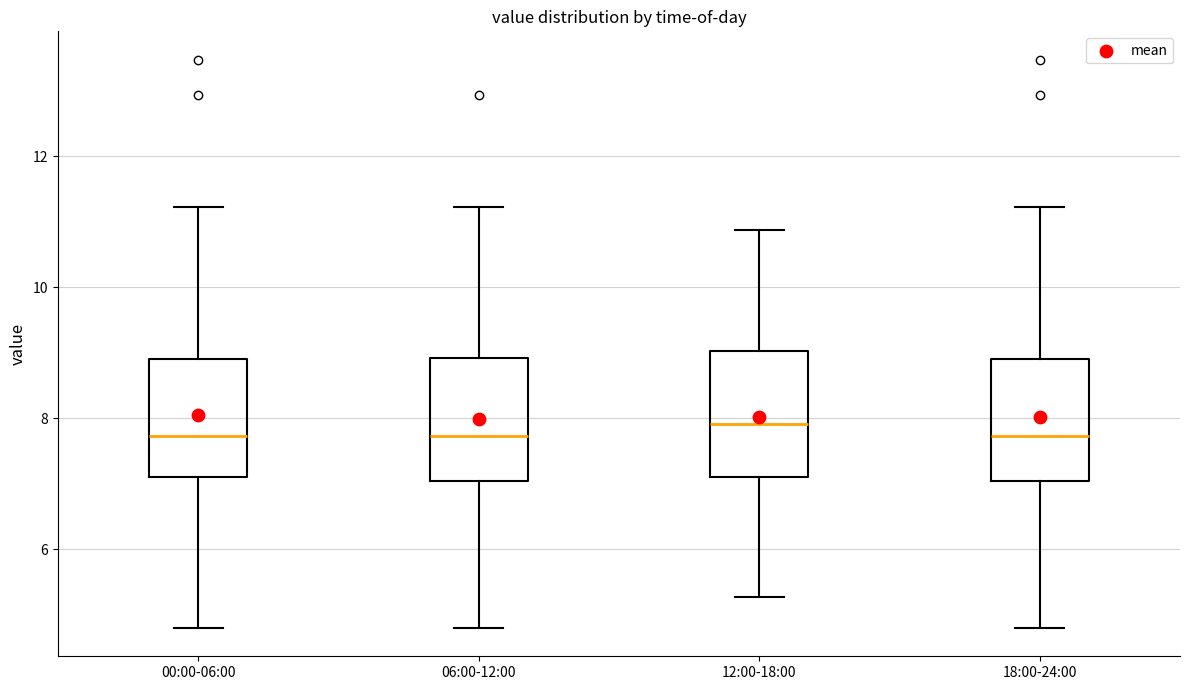

Reading left to right, transcribe this box plot: for each box, give where its median line is, the range the box spans, and where its two whiskers end, as read against the y-axis. The values are not printed on the chart, so give them approximately, as read against the axis.

00:00-06:00: median 7.8, box 7.2 to 9.0, whiskers 4.8 to 11.2
06:00-12:00: median 7.8, box 7.0 to 9.0, whiskers 4.8 to 11.2
12:00-18:00: median 8.0, box 7.2 to 9.0, whiskers 5.2 to 10.8
18:00-24:00: median 7.8, box 7.0 to 9.0, whiskers 4.8 to 11.2